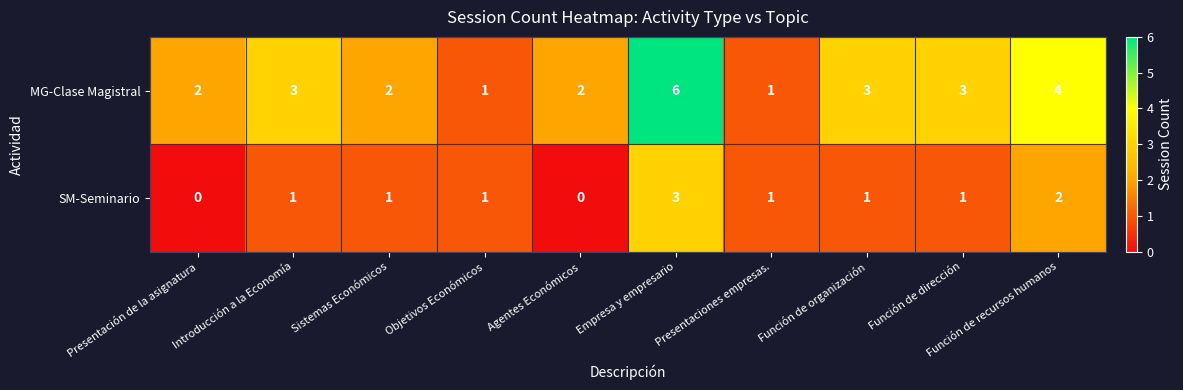

What value does the MG-Clase Magistral series have at Introducción a la Economía?

3